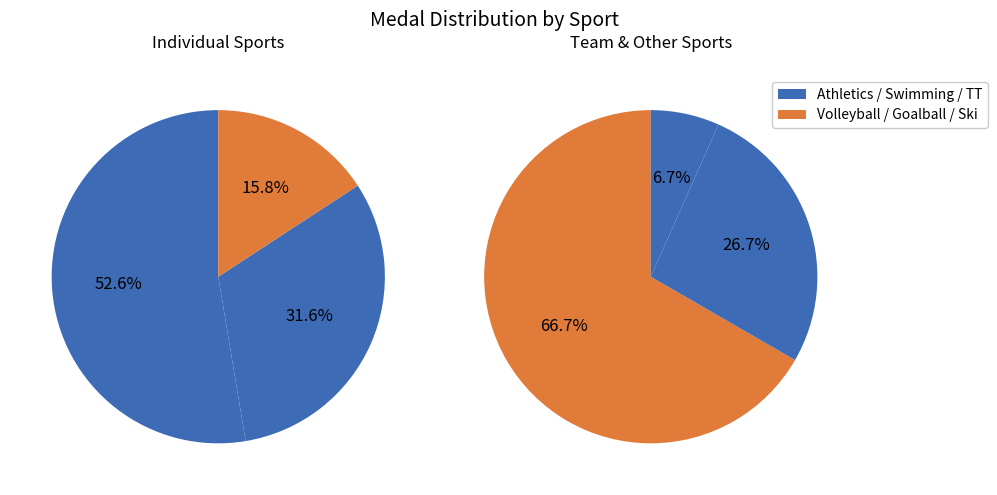

Combined, what portion of the pie is Golbal and Plavanje?

30.2%